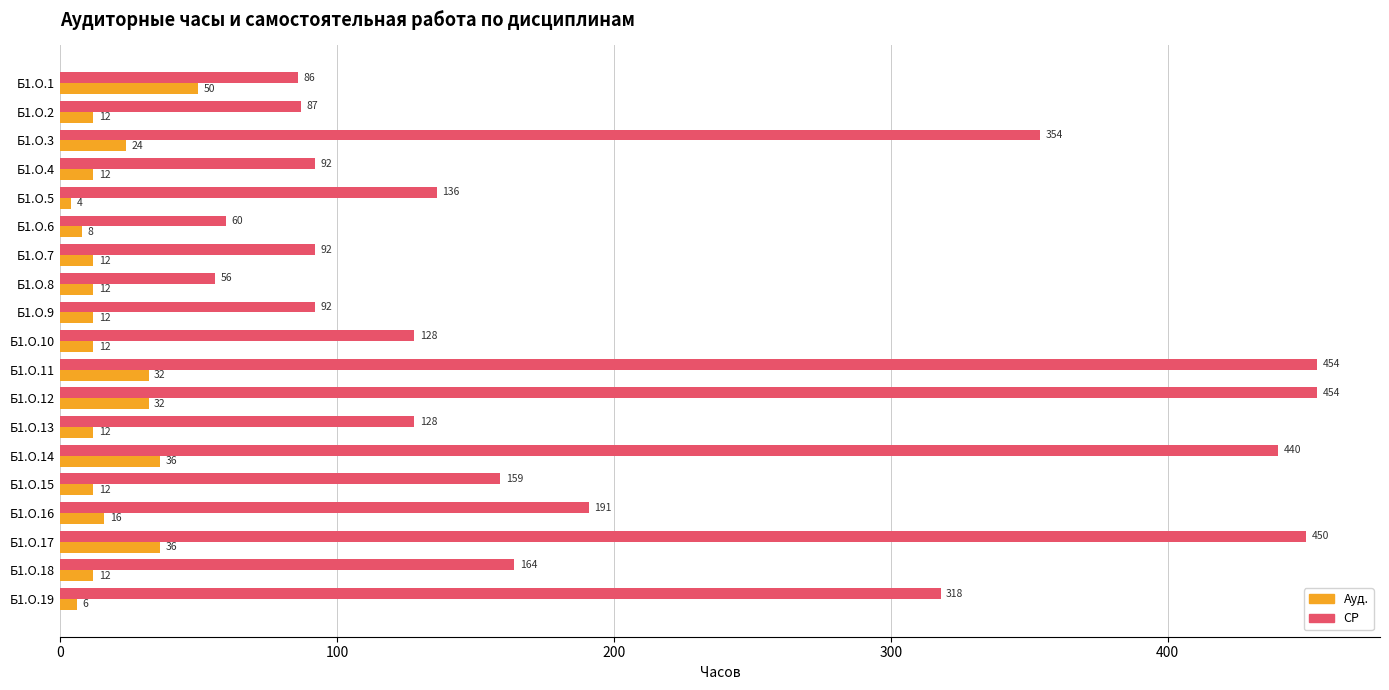

Where is Ауд. nearest to the value 27?

Б1.О.3